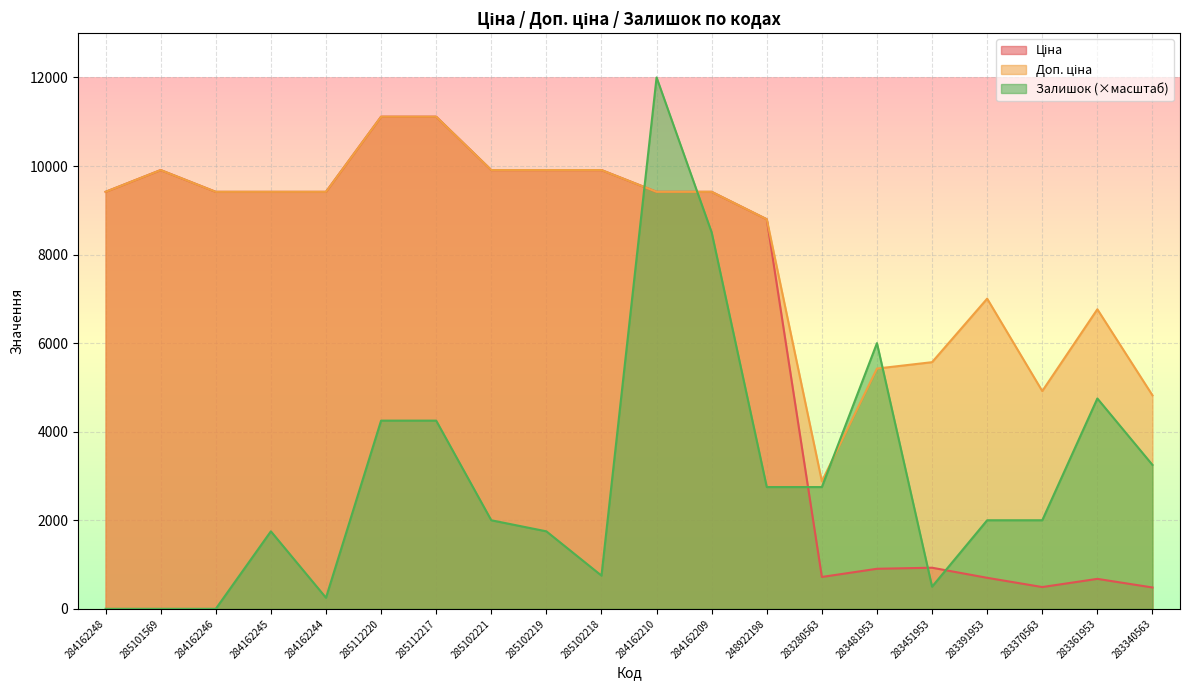

Which label corresponds to the smallest value in the chart?

284162248